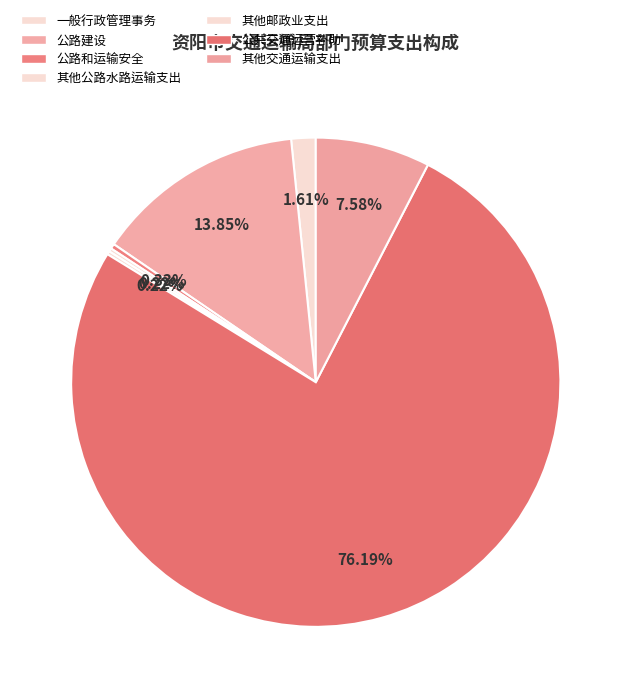

Is the sum of 其他公路水路运输支出 and 其他交通运输支出 greater than half?

No